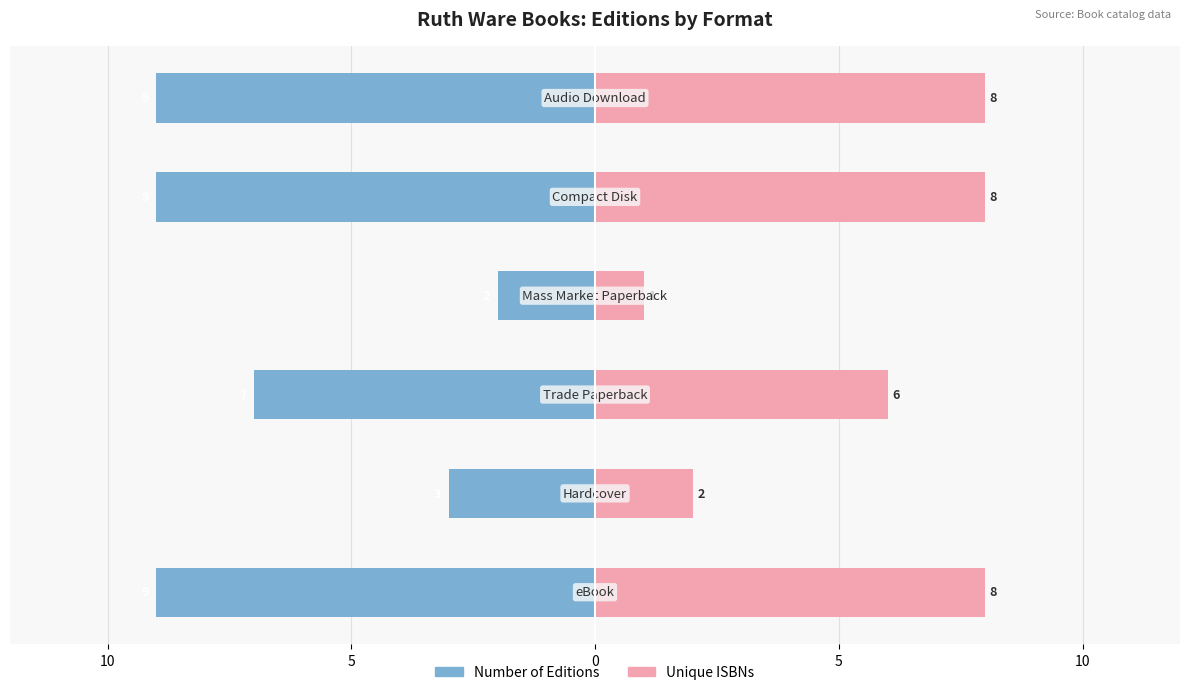

What is the average value of the Number of Editions series?

-6